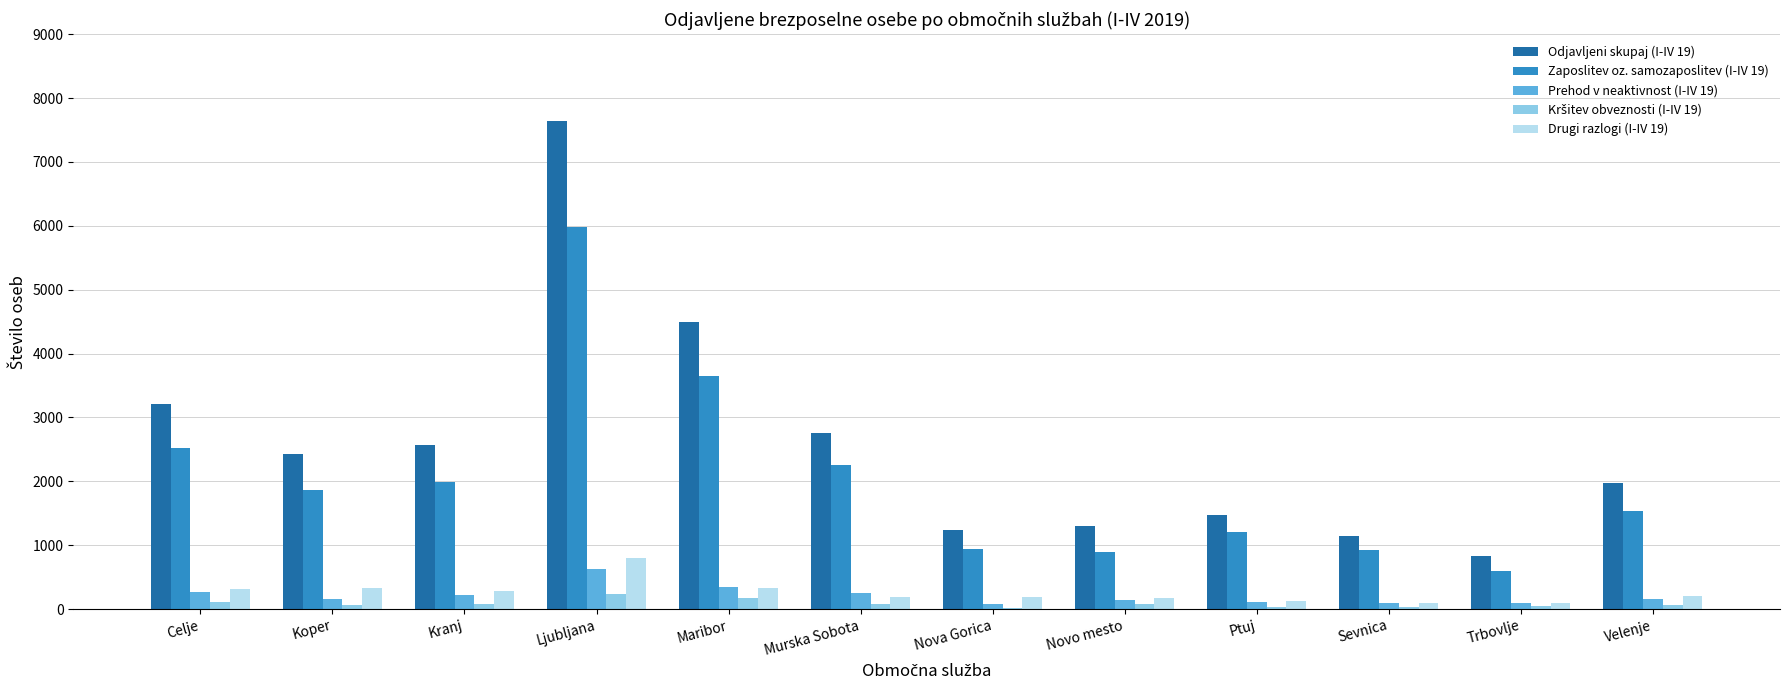

At which category is the sum across all series the highest?

Ljubljana